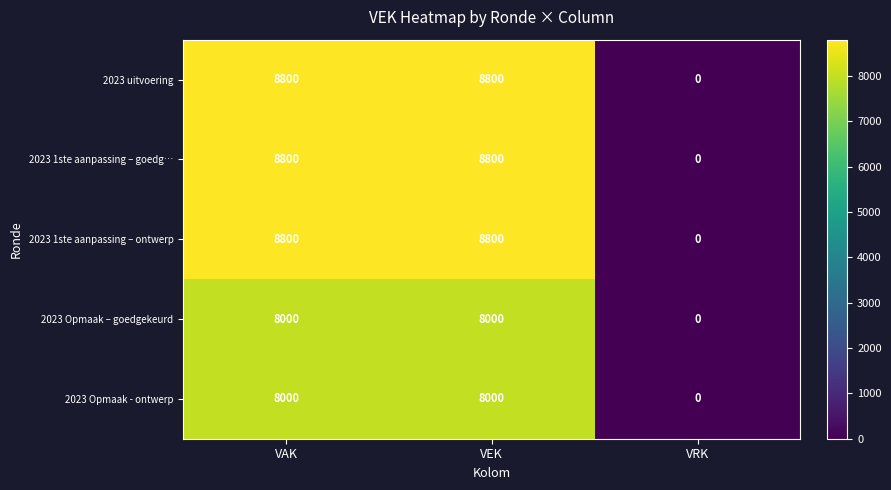

Is the value of 2023 uitvoering at VAK greater than the value of 2023 Opmaak – goedgekeurd at VAK?

Yes